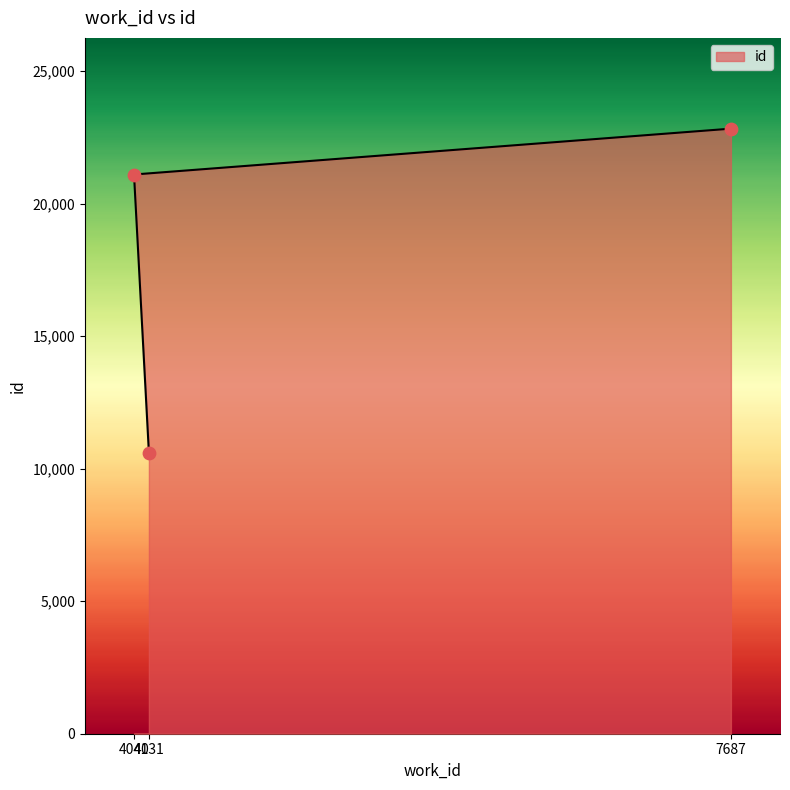

Which has a higher value, 4131 or 4040?

4040